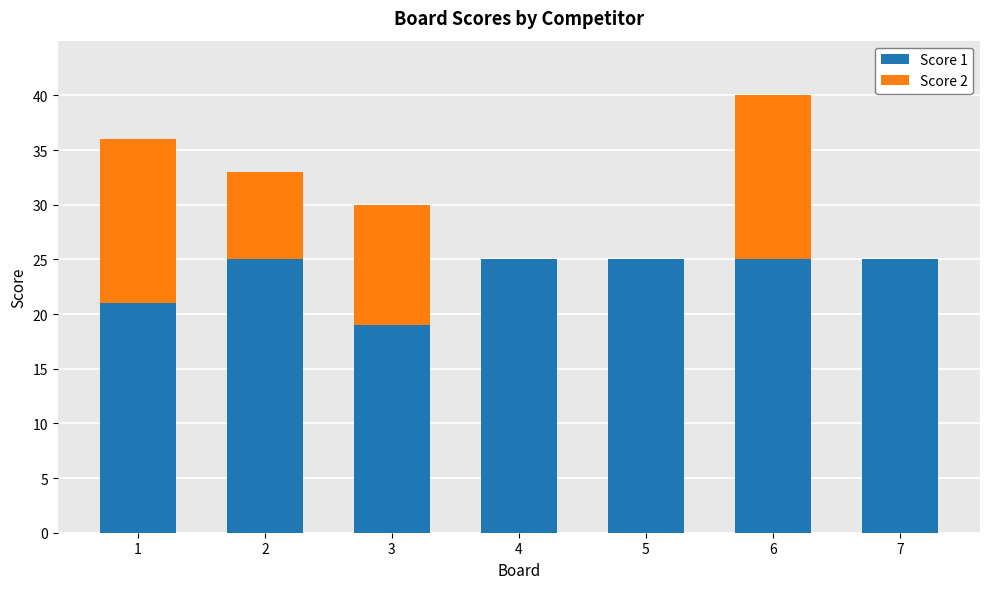

What is the maximum value for Score 1?

25